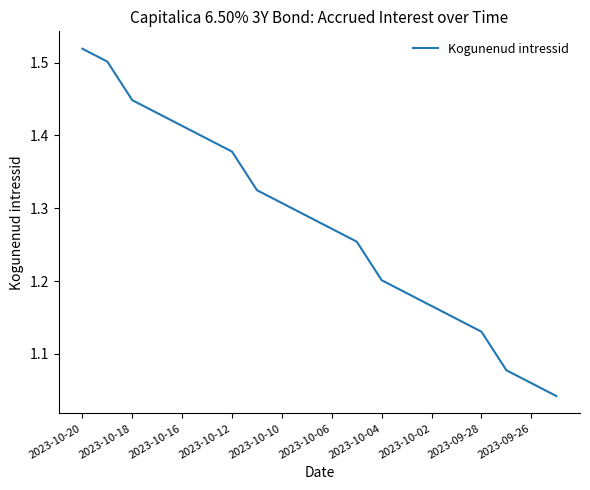

What is the difference between the maximum and minimum values?

0.5